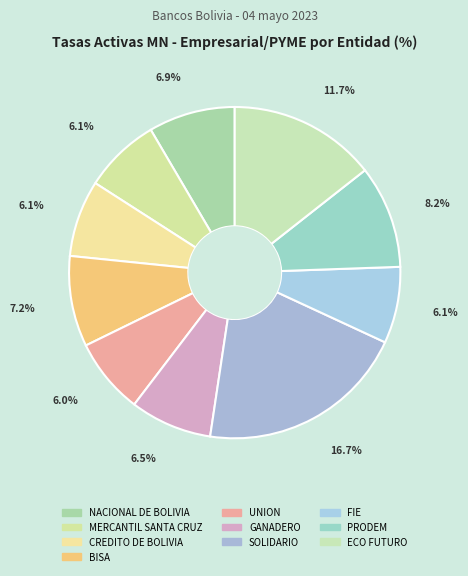

Is it true that NACIONAL DE BOLIVIA is 16% of the pie?

False